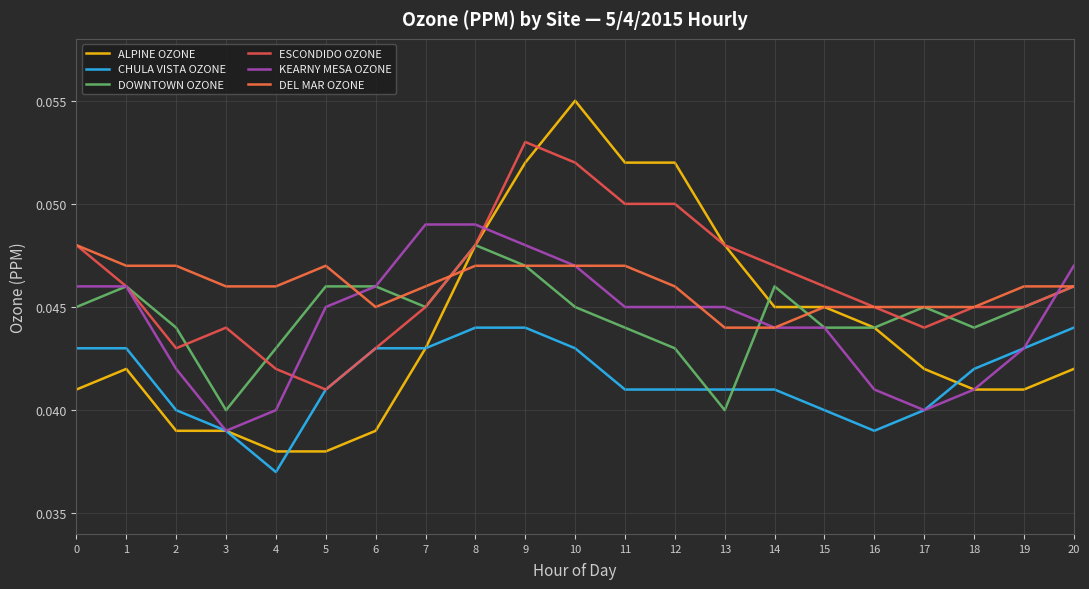

In DEL MAR OZONE, how many points are higher than both neighbors (excluding endpoints)?

1